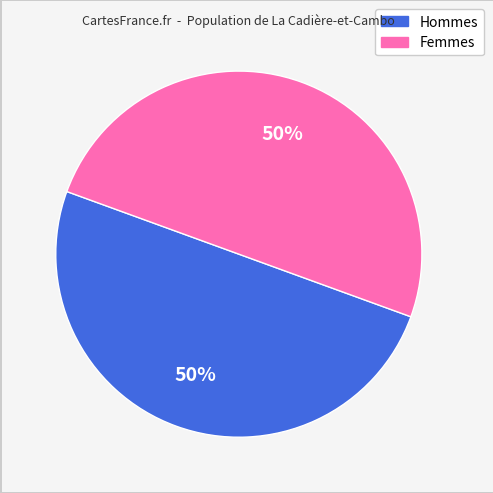

To the nearest percent, what is the average slice percentage?

50%